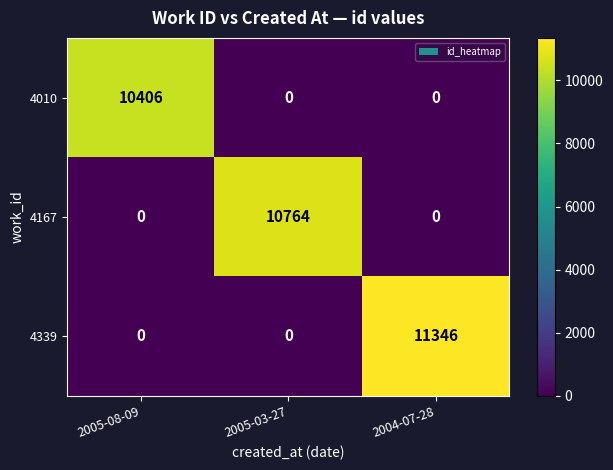

True or false: 4339 has a value of 3864 at 2004-07-28.

False